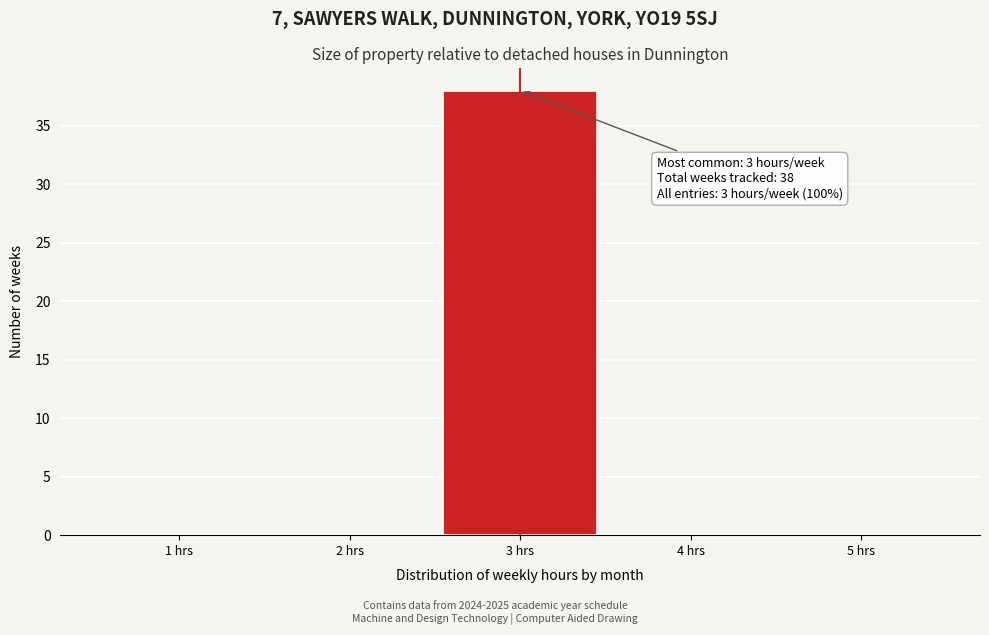

Over which range of the x-axis is the bar tallest?

2.5 to 3.5